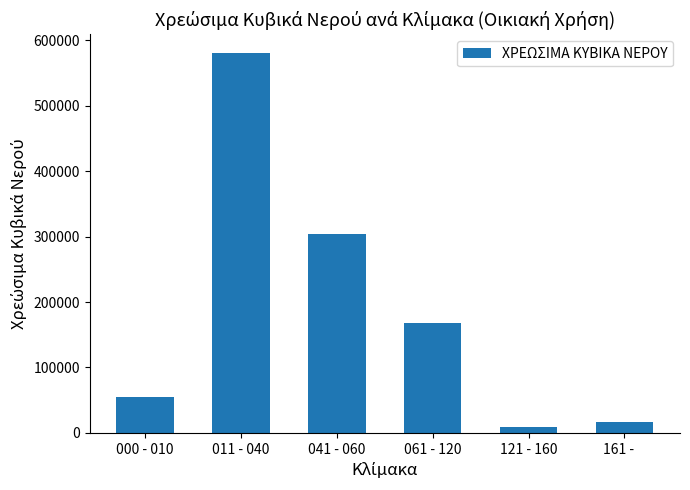

Reading right to left, extract all data points from this chart.

161 -    =17024	121 - 160=8852	061 - 120=167817	041 - 060=304122	011 - 040=580209	000 - 010=54672